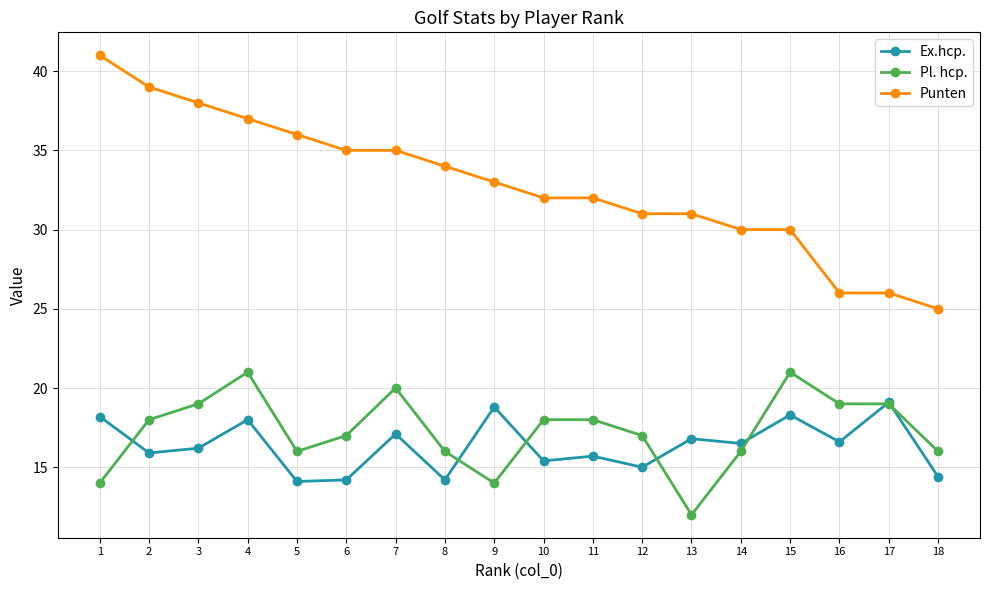

True or false: Ex.hcp. has a value of 6.4 at 10.

False